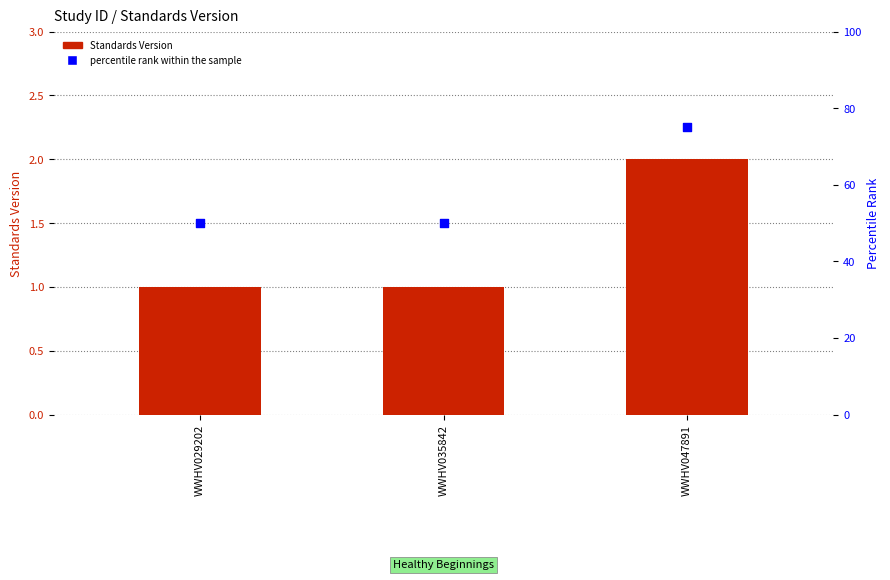

Which series reaches the minimum Y coordinate?

Standards Version